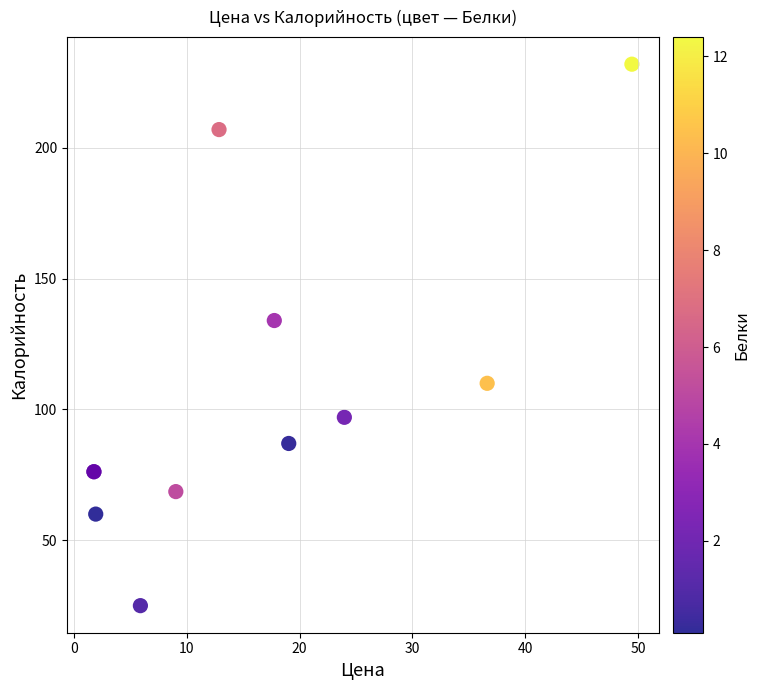

What Y value in the scatter plot is closest to 128?

134.0